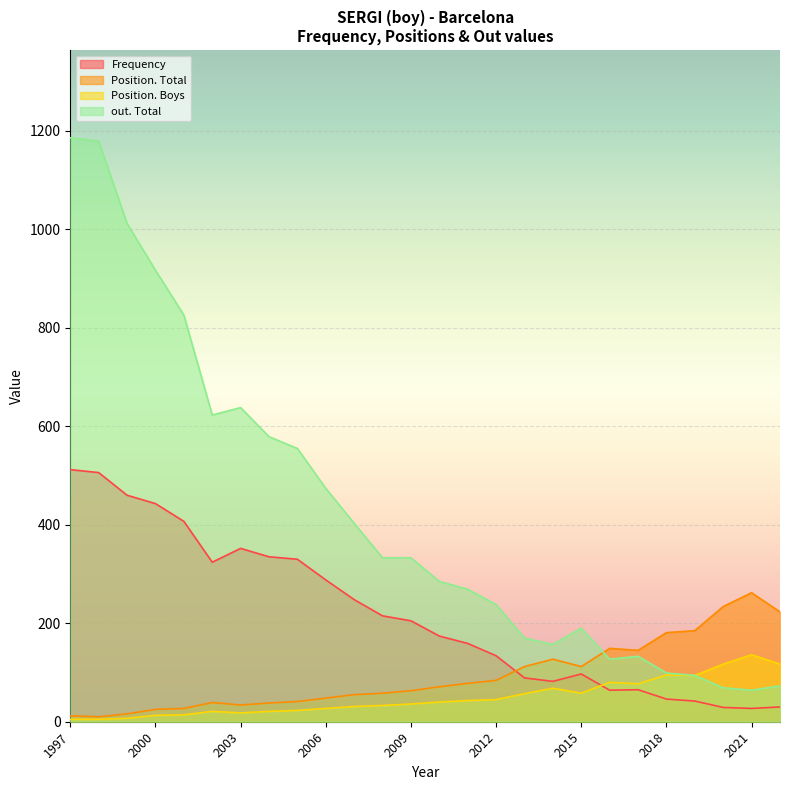

How many lines are shown in the chart?

4